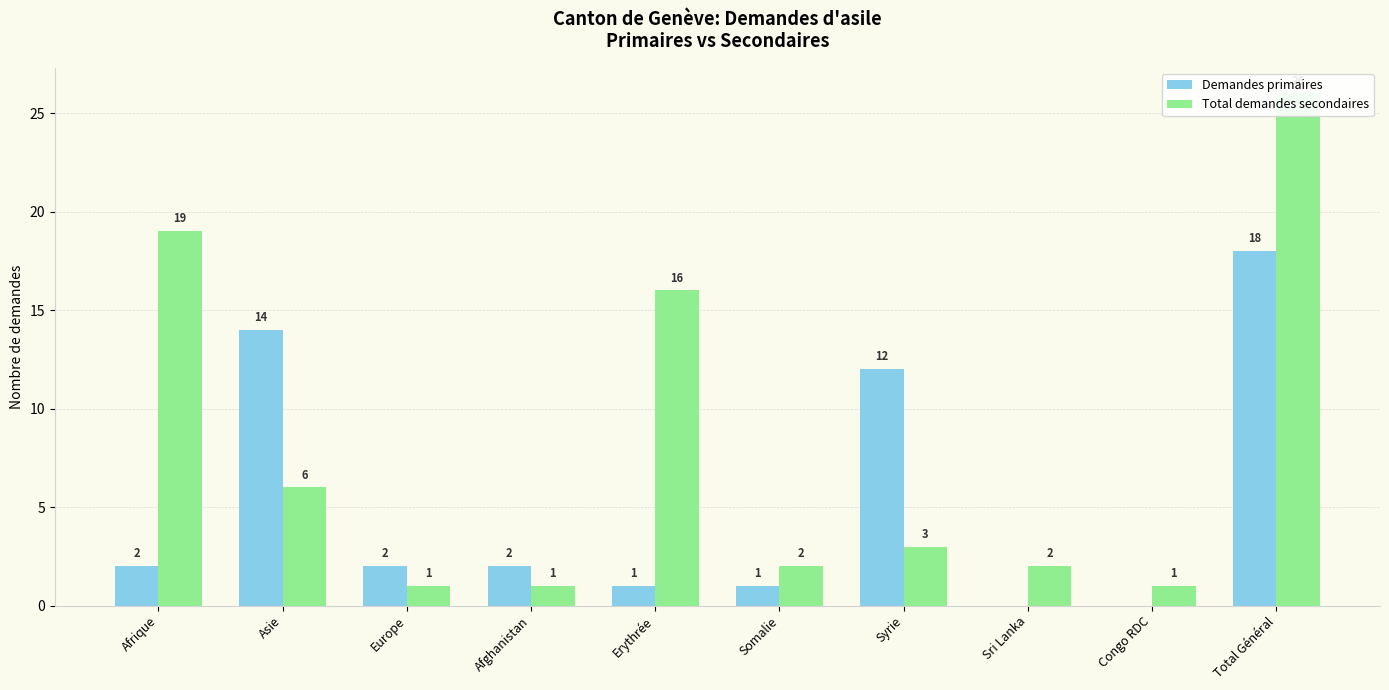

What are all the series names shown in the legend?

Demandes primaires, Total demandes secondaires